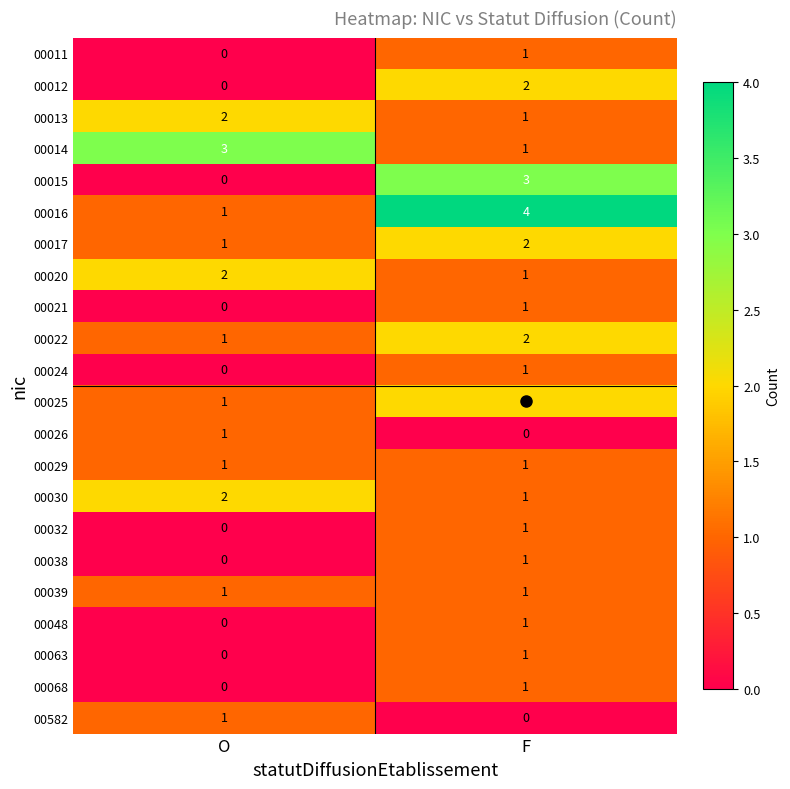

True or false: 00038 has a value of 1 at F.

True